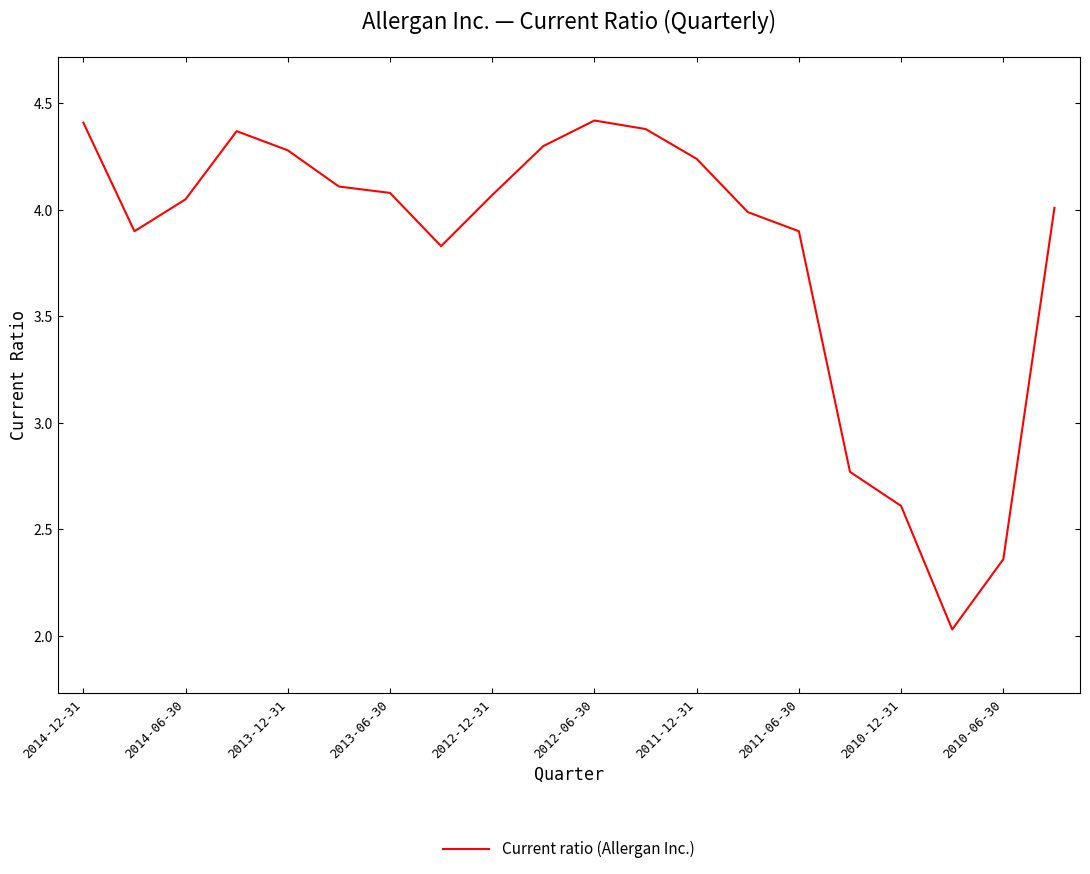

How many interior local valleys (lower than both neighbors) does the data have?

3